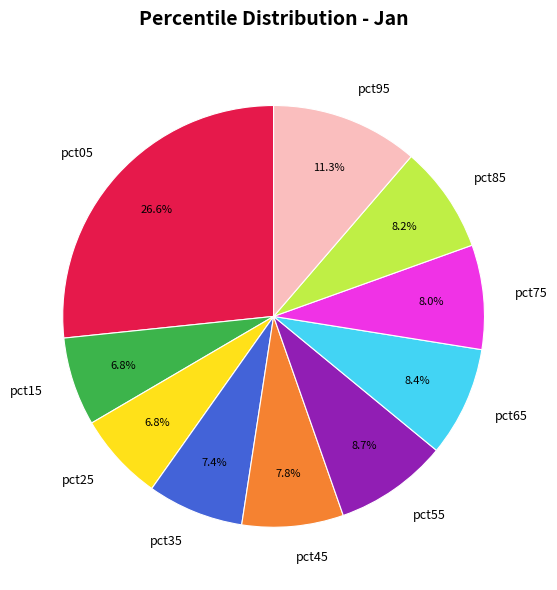

What portion of the pie excludes pct45?

92.2%